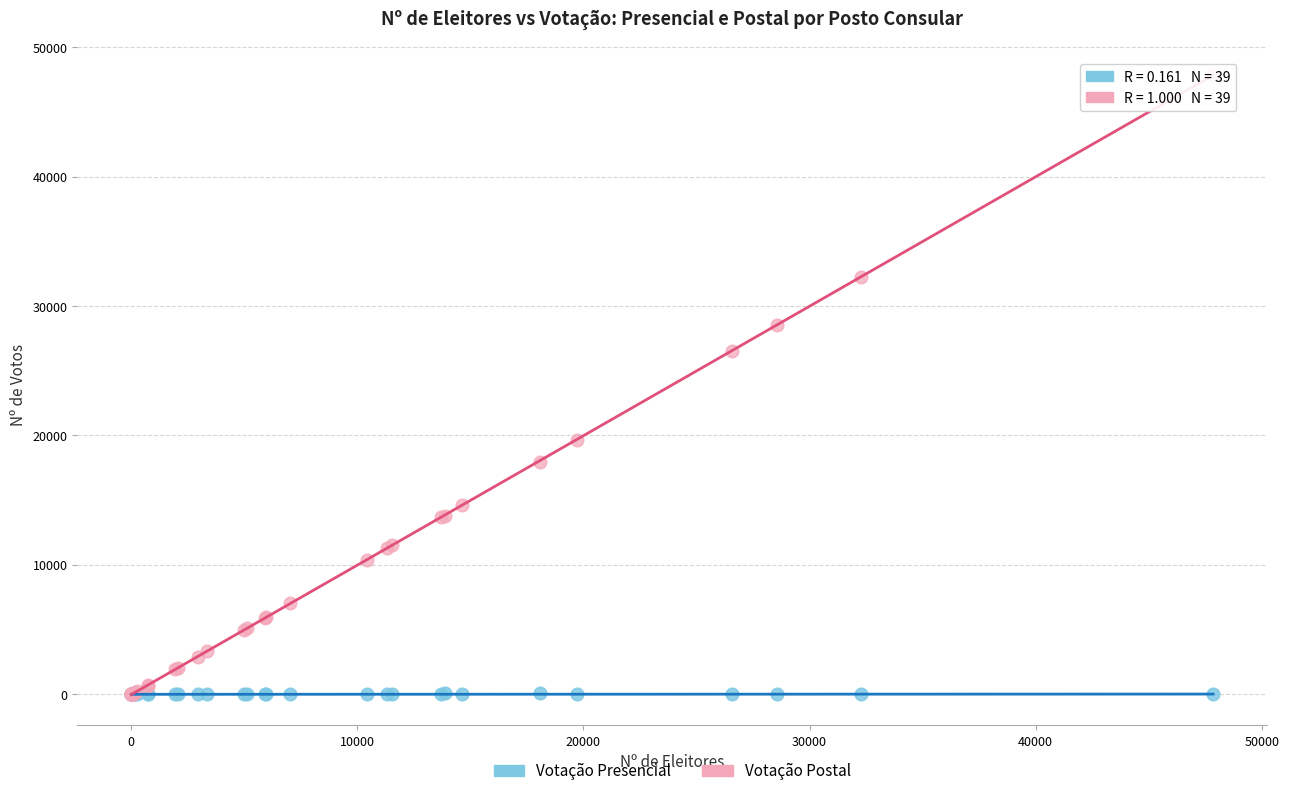

Which series has the widest spread of Y values?

Votação Postal